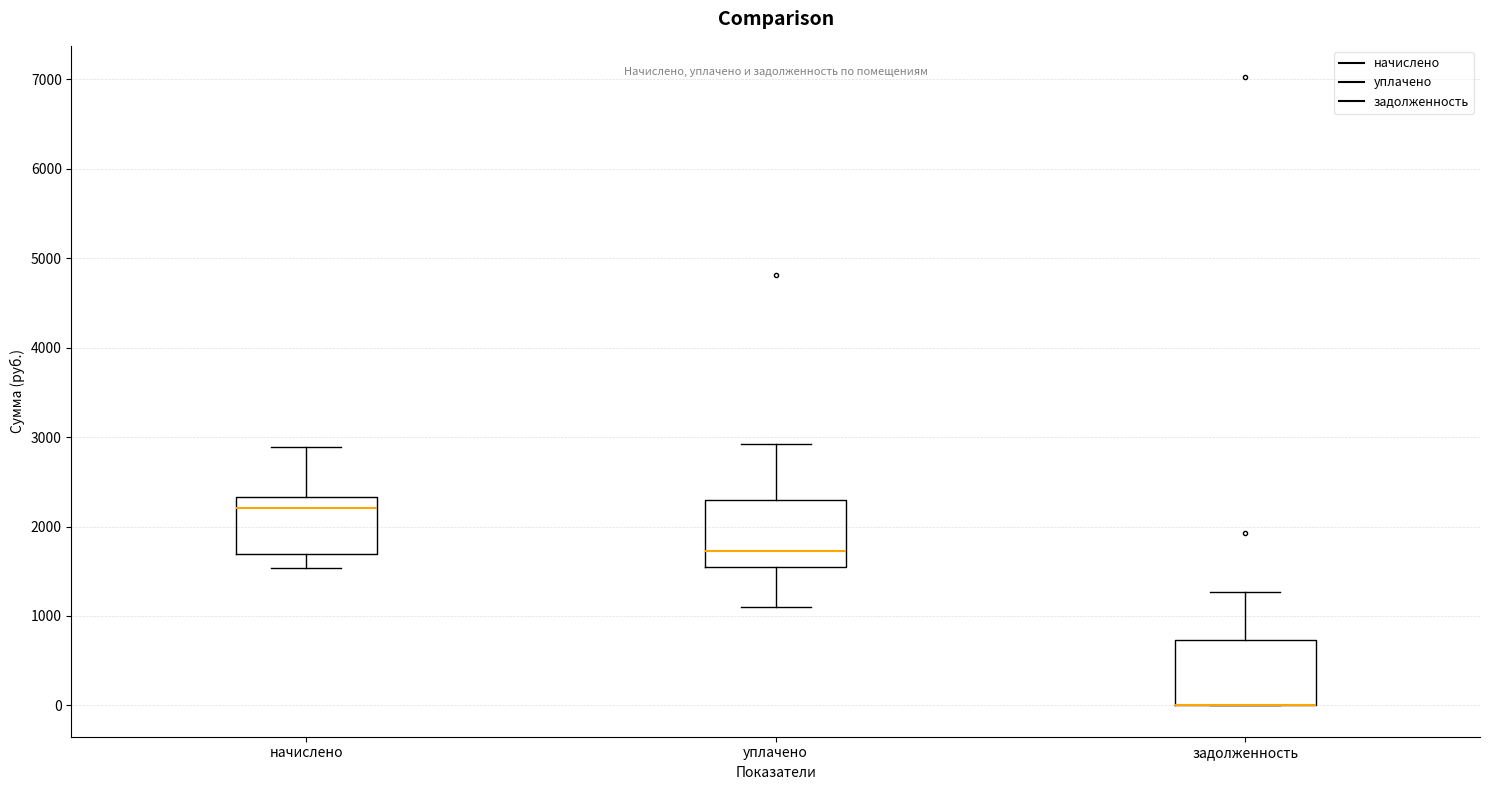

Reading left to right, read every box against the y-axis: the position of its median line, the range the box covers, and the ends of its whiskers. The values are not printed on the chart, so give them approximately, as read against the axis.

начислено: median 2200, box 1700 to 2300, whiskers 1500 to 2900
уплачено: median 1700, box 1600 to 2300, whiskers 1100 to 2900
задолженность: median 0 (drawn on the box's lower edge), box 0 to 700, whiskers 0 to 1300